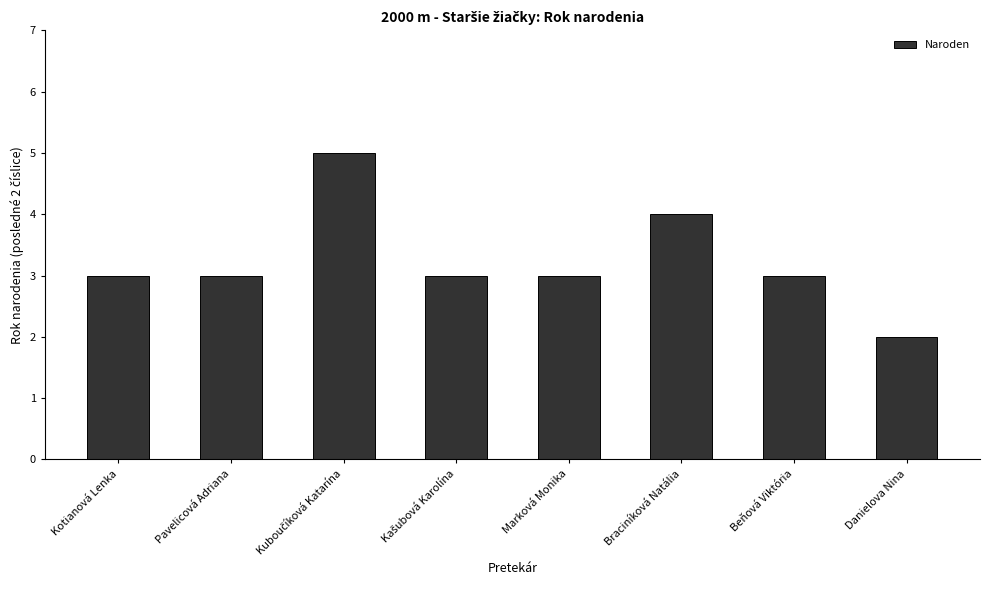

How many data points does each series have?

8